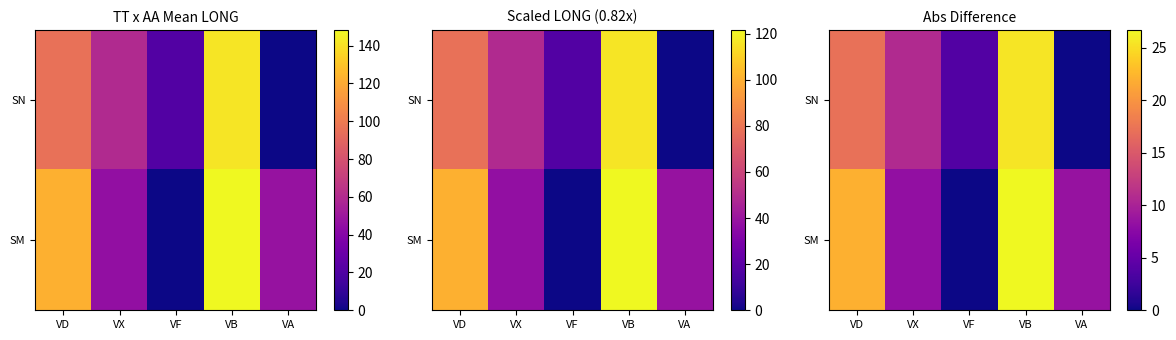

What is the difference between the maximum and minimum values in the SM series?

26.7